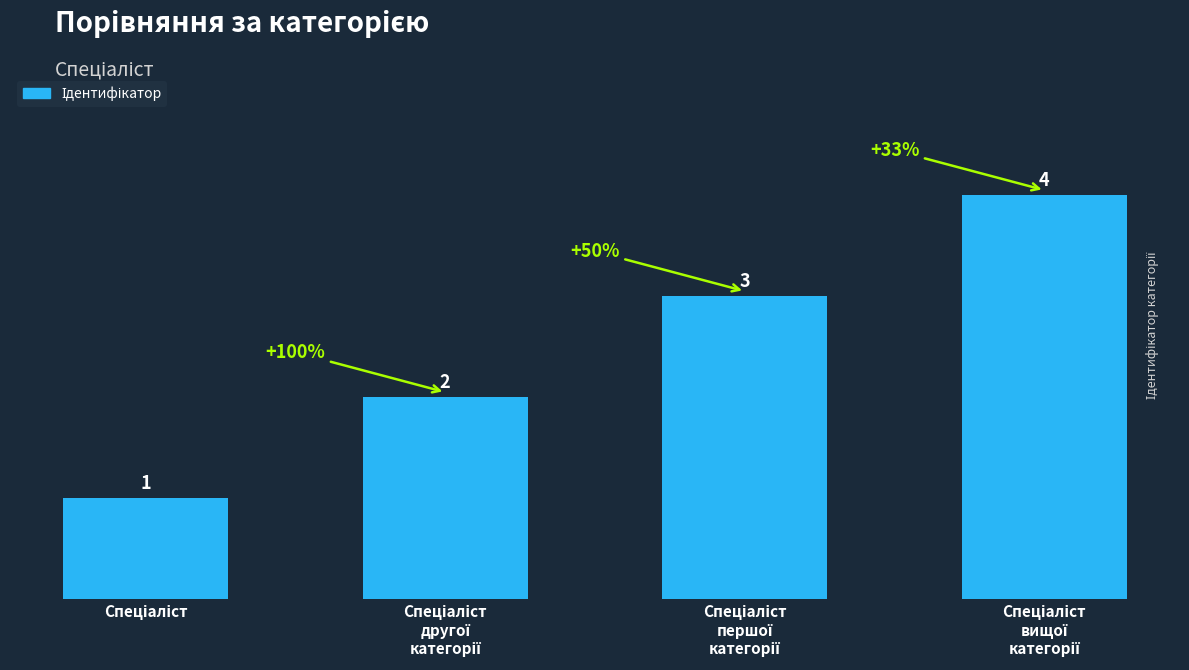

What is the difference between the maximum and minimum values?

3